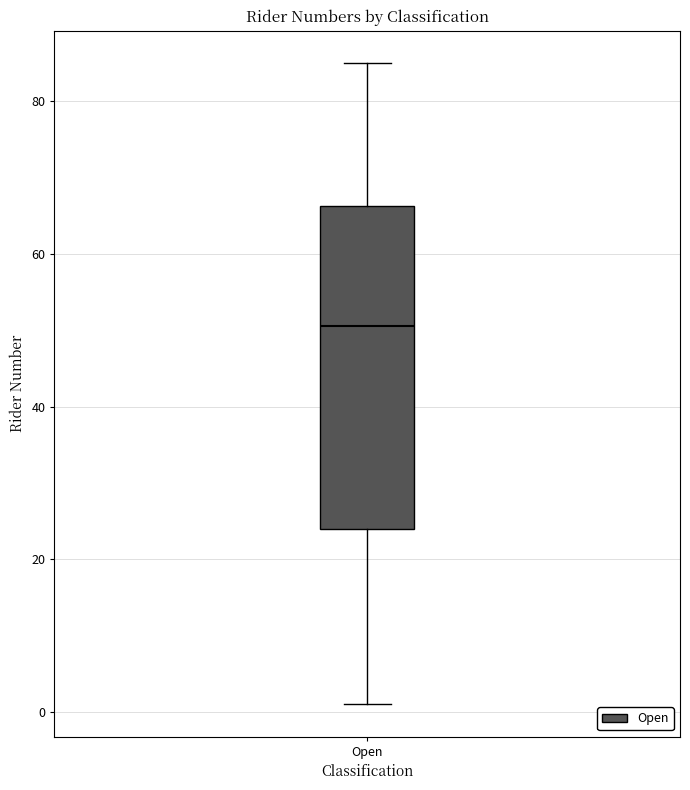

Read this box plot against the y-axis: the position of the median line, the range covered by the box, and the ends of both whiskers. The values are not printed on the chart, so give them approximately, as read against the axis.

median 50, box 24 to 66, whiskers 2 to 86